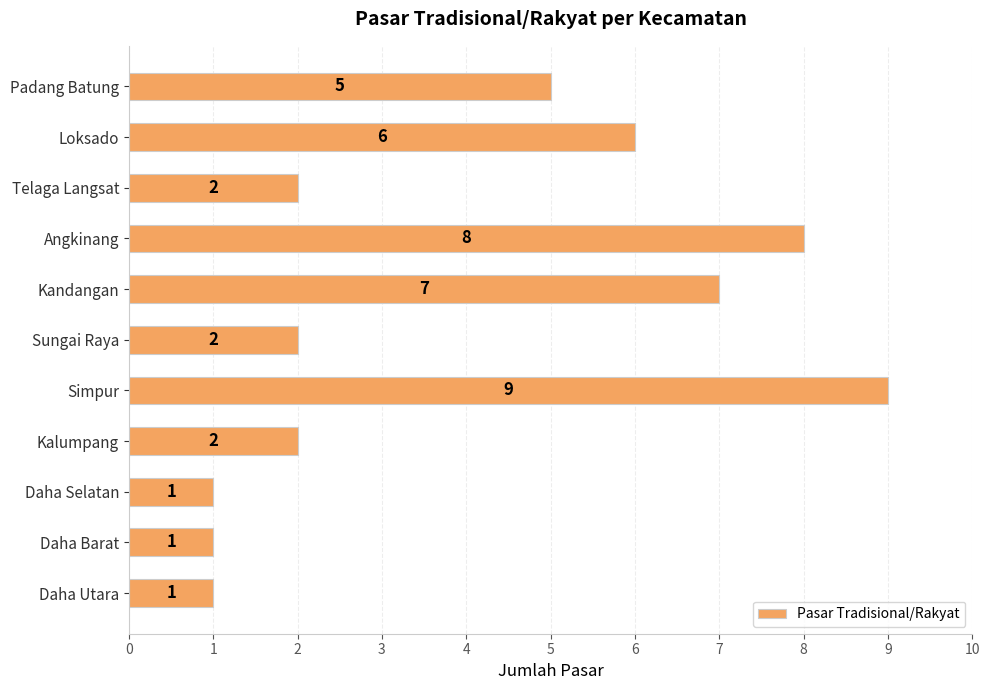

Reading top to bottom, what are all the values shown in this chart?

5	6	2	8	7	2	9	2	1	1	1